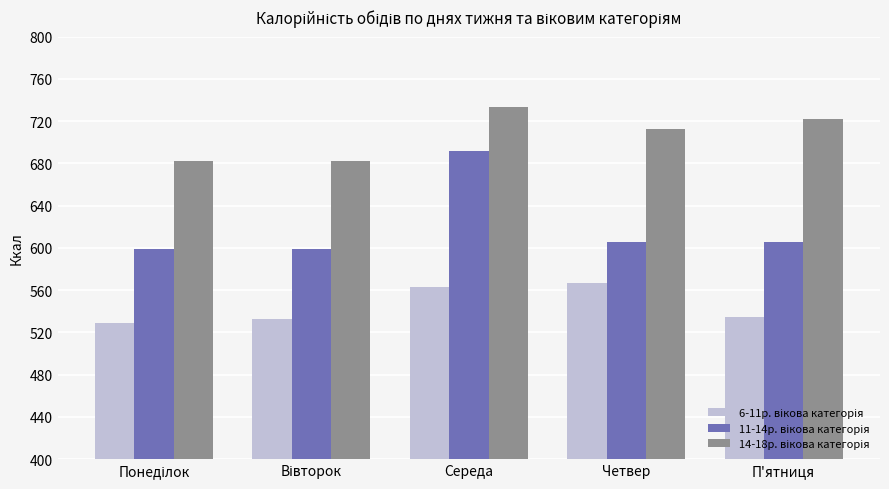

At which category is the sum across all series the highest?

Середа